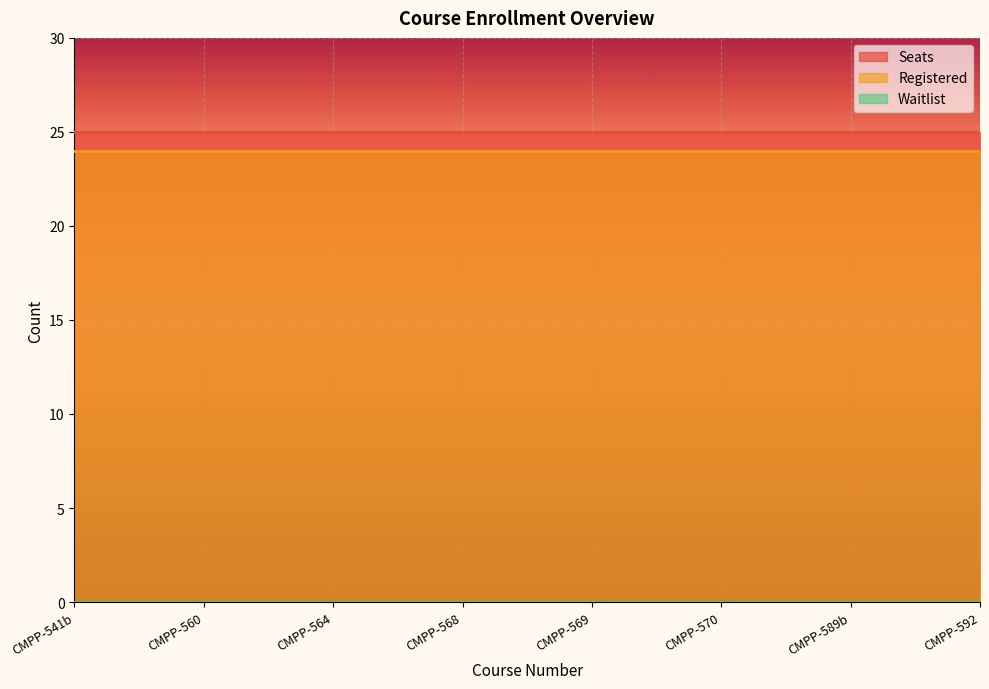

Reading right to left, transcribe all the data shown in this chart.

Seats: CMPP-592=25	CMPP-589b=25	CMPP-570=25	CMPP-569=25	CMPP-568=25	CMPP-564=25	CMPP-560=25	CMPP-541b=25
Registered: CMPP-592=24	CMPP-589b=24	CMPP-570=24	CMPP-569=24	CMPP-568=24	CMPP-564=24	CMPP-560=24	CMPP-541b=24
Waitlist: CMPP-592=0	CMPP-589b=0	CMPP-570=0	CMPP-569=0	CMPP-568=0	CMPP-564=0	CMPP-560=0	CMPP-541b=0